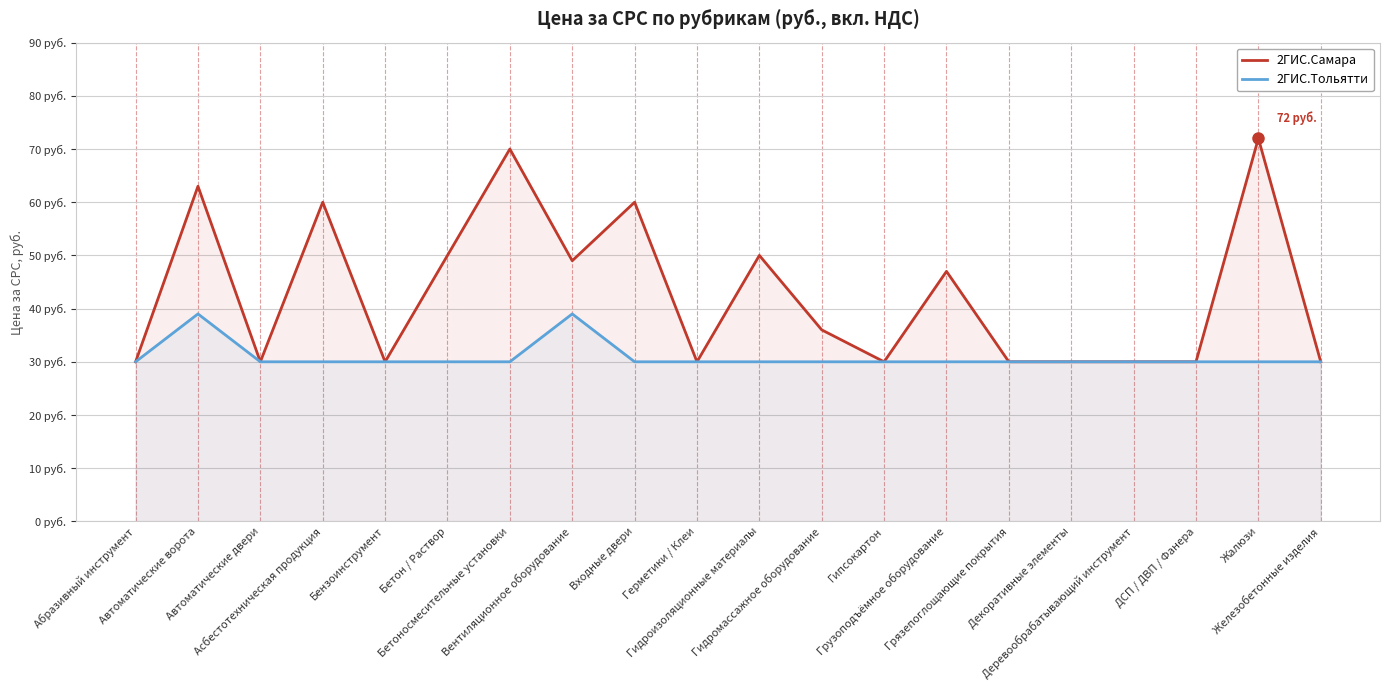

List the series in order of their peak value, highest first.

2ГИС.Самара, 2ГИС.Тольятти